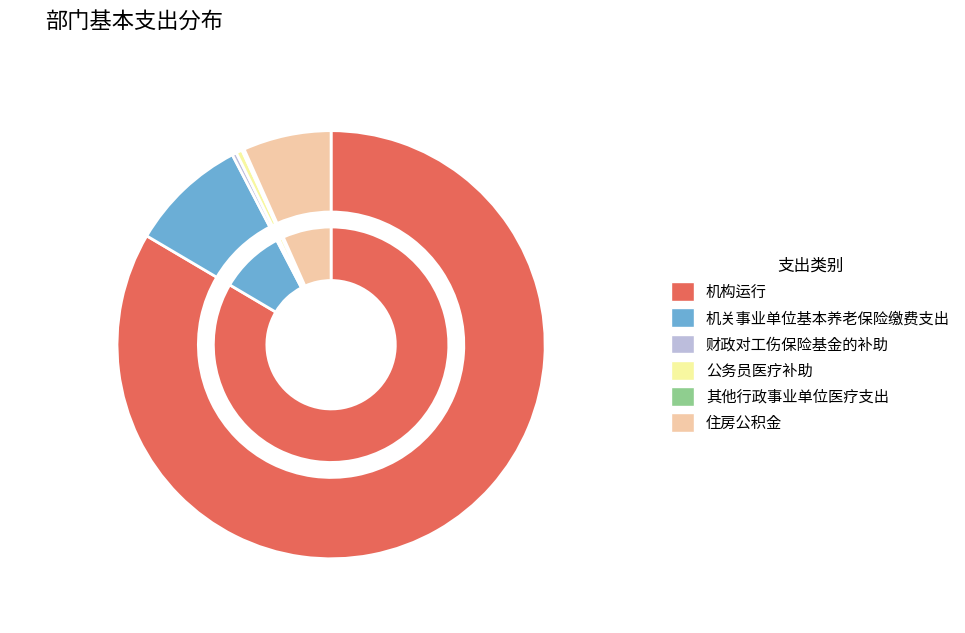

What is the largest slice in the pie chart?

机构运行